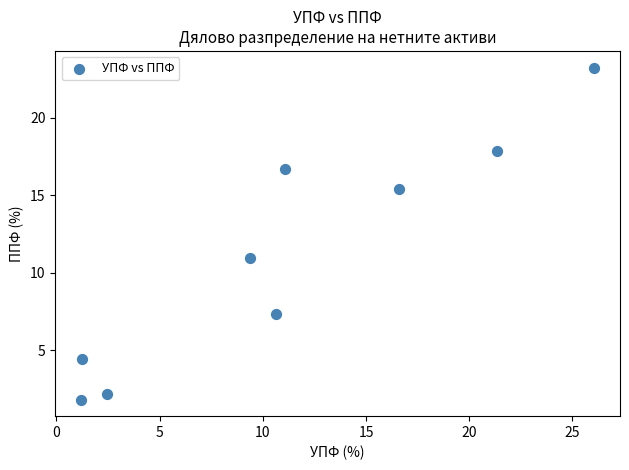

What Y value in the scatter plot is closest to 12?

11.0